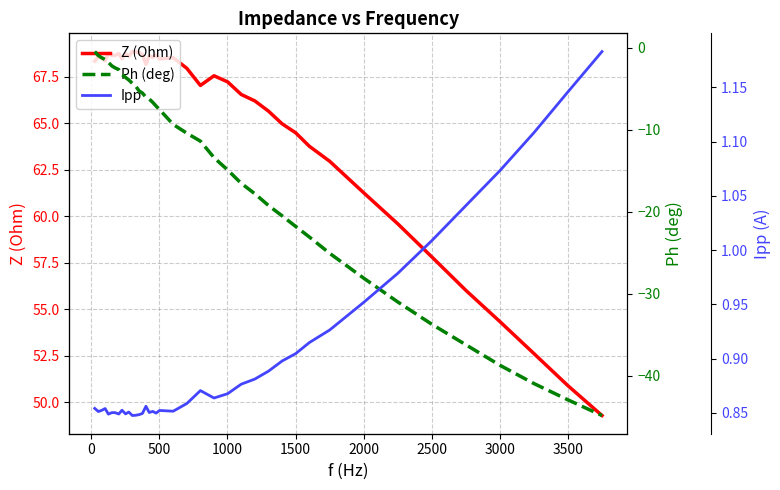

Rank the series by their maximum value, from lowest to highest.

Ph (deg), Ipp, Z (Ohm)